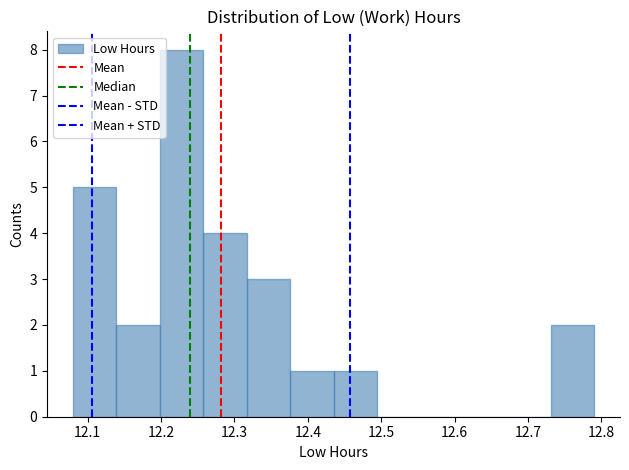

Which range on the x-axis has the tallest bar?

12.20 to 12.26